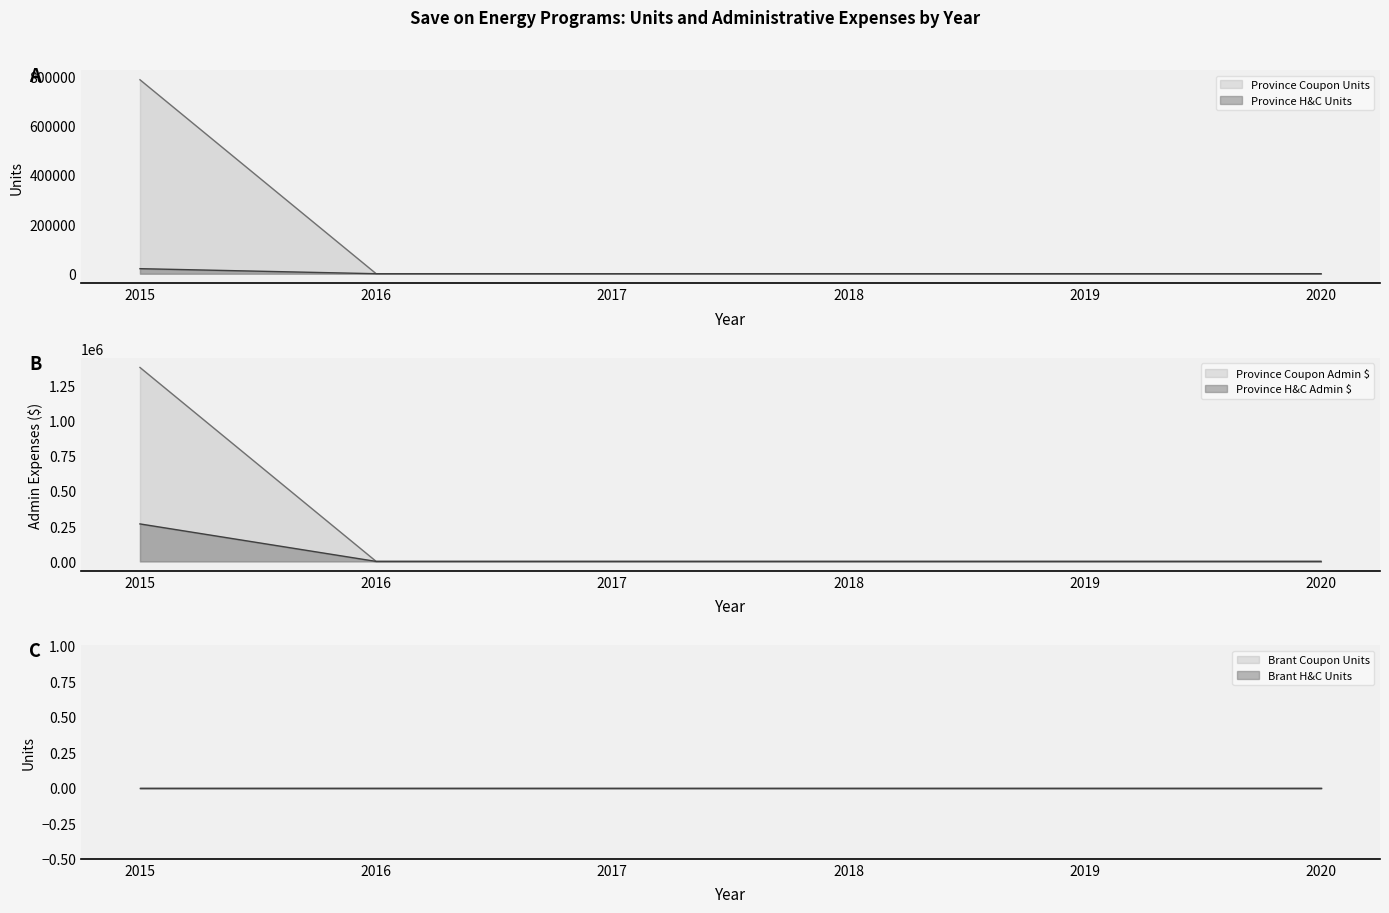

Which series has the widest spread of values?

Province H&C Admin $